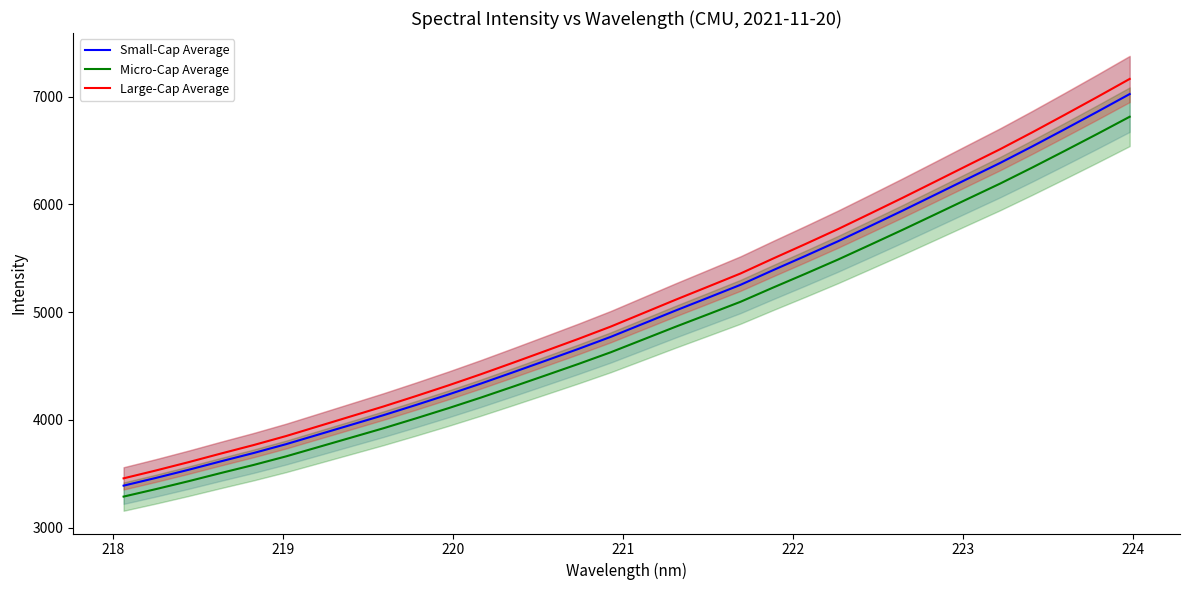

True or false: Micro-Cap Average and Large-Cap Average cross at least once.

False